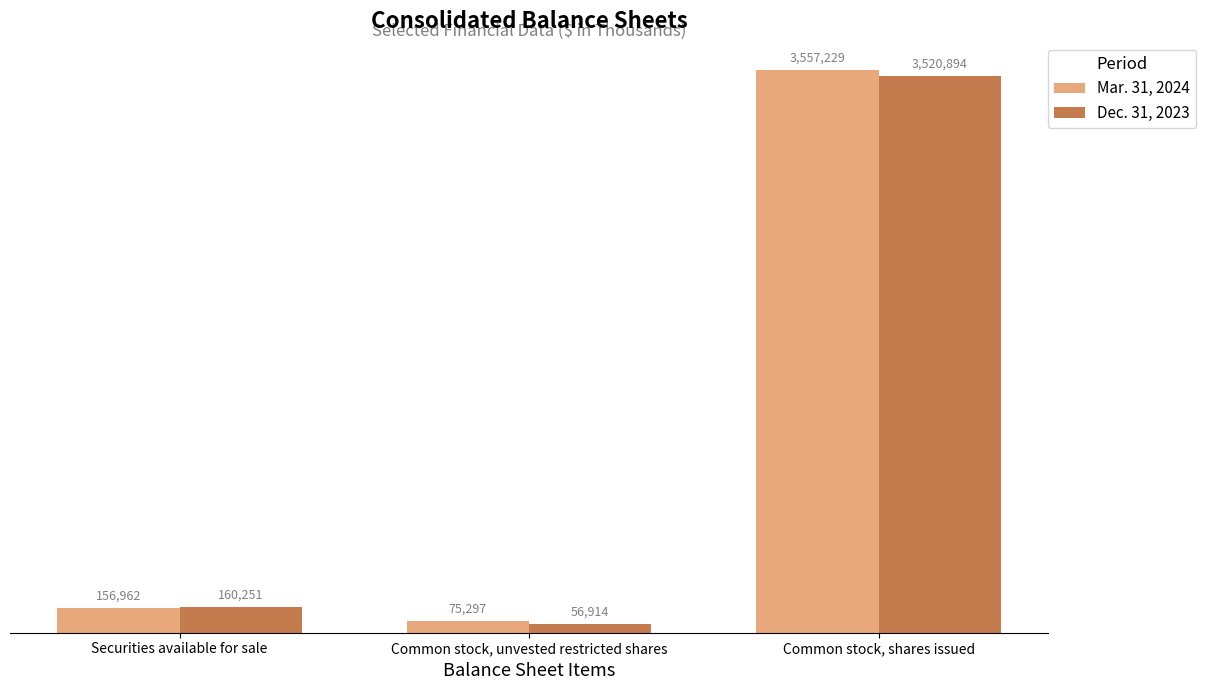

What is the maximum value shown in the chart?

3557229